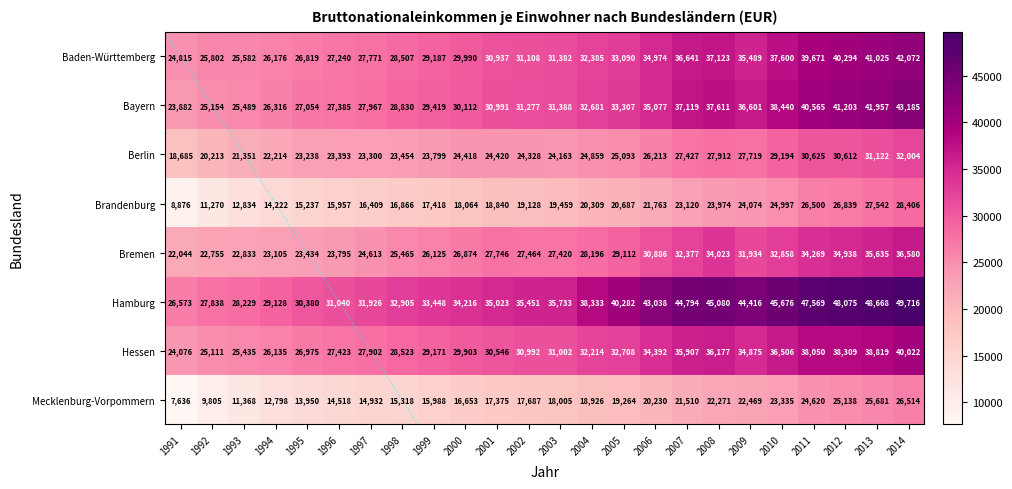

Which label corresponds to the smallest value in the chart?

1991